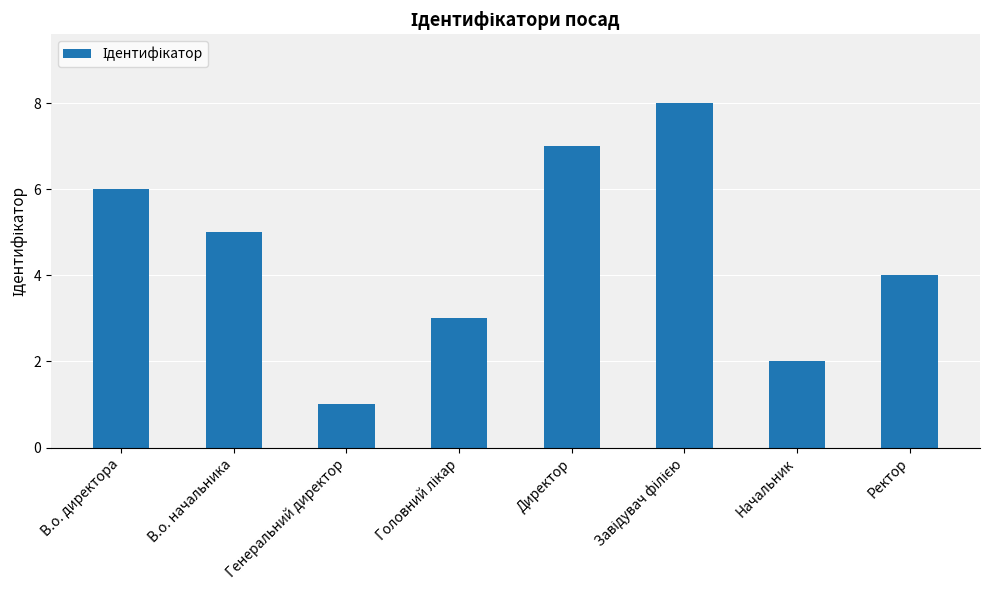

Count the number of data series in this chart.

1